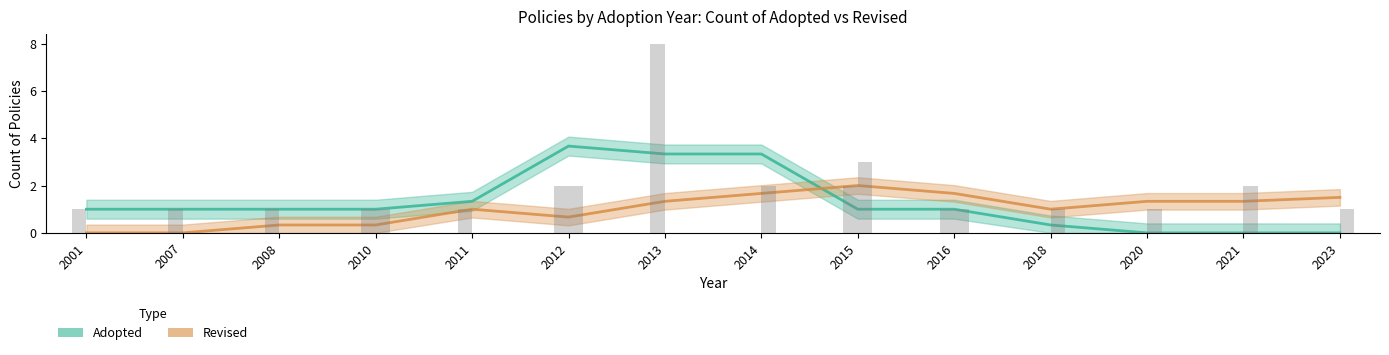

Does the chart contain stacked bars?

No